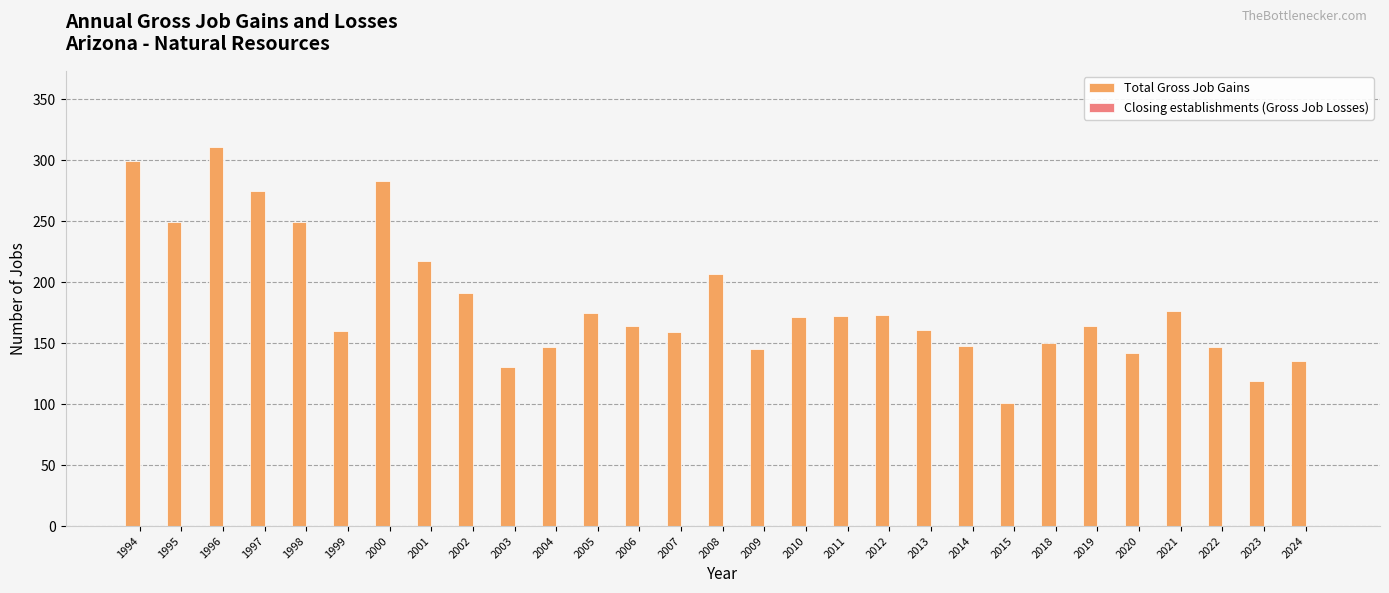

What is the difference between the second highest and second lowest values?

180